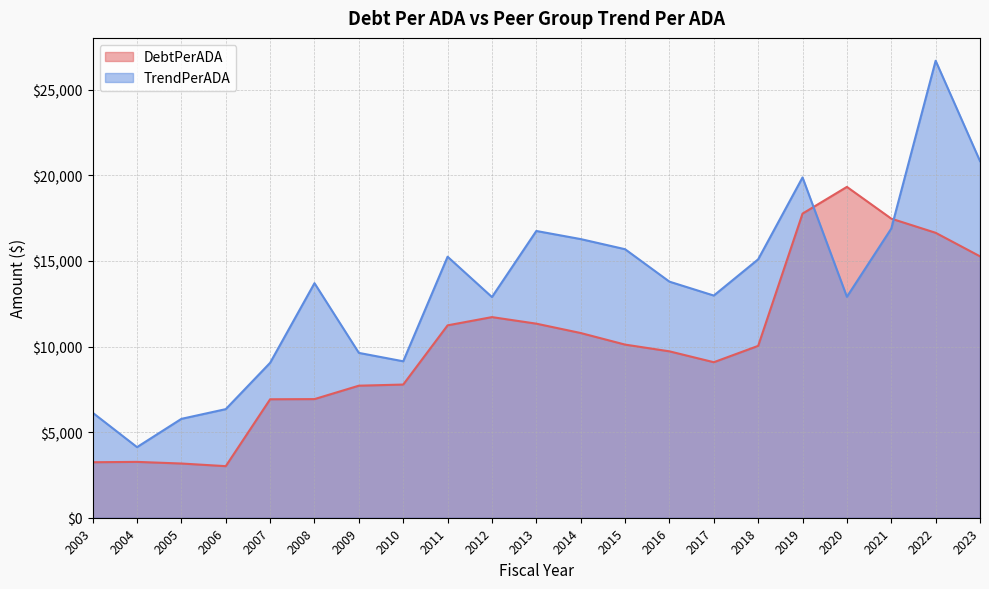

Is it true that DebtPerADA equals 17761.8 at 2019?

True